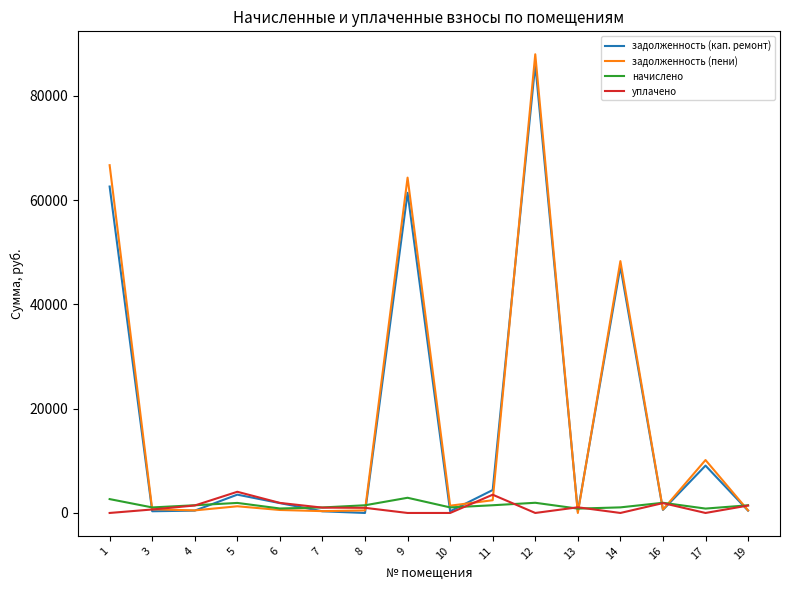

At which category is the sum across all series the highest?

12